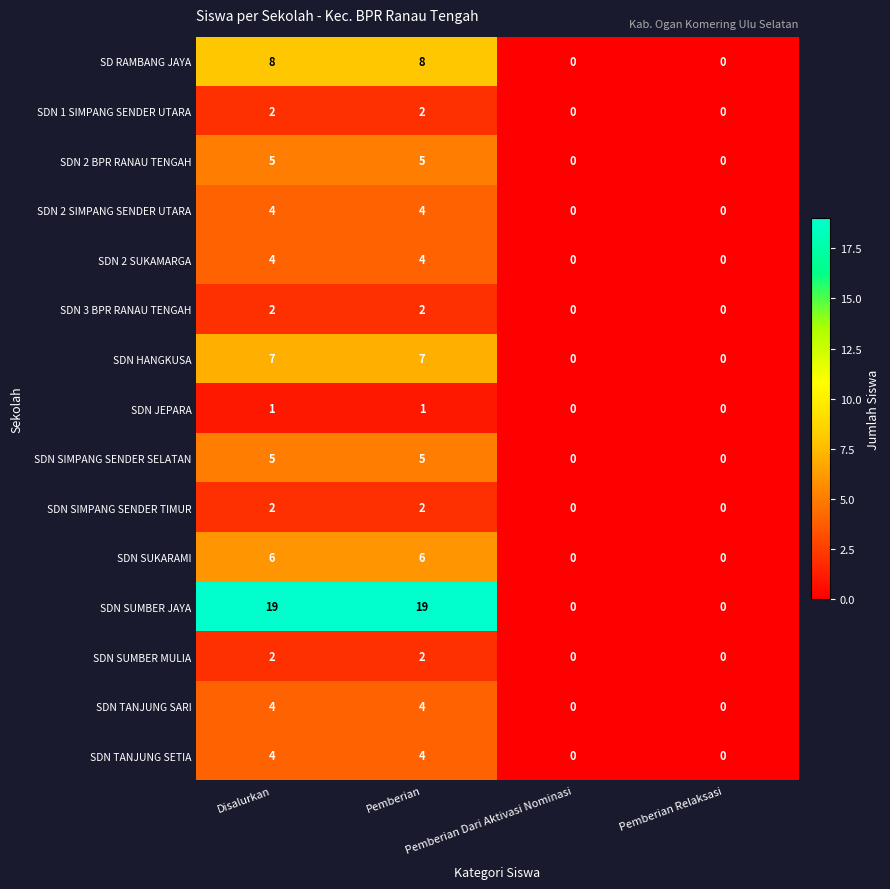

How many distinct data groups are displayed?

15